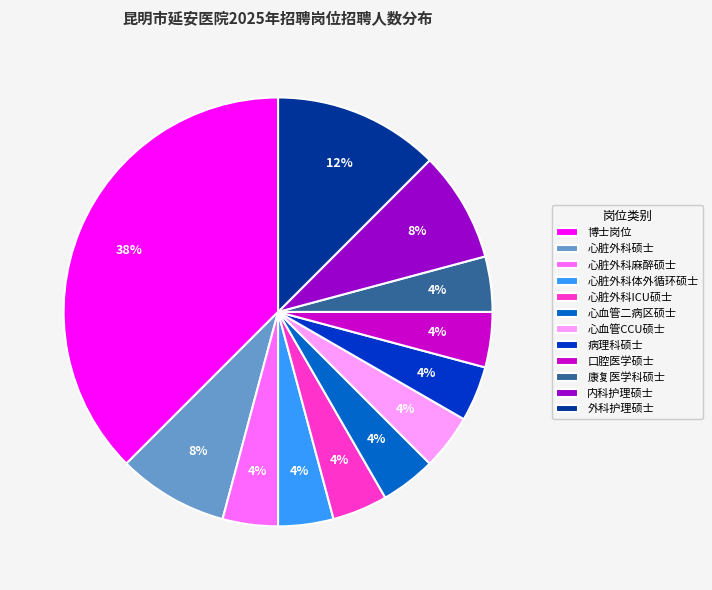

Is it true that 心血管CCU硕士 is 4% of the pie?

True